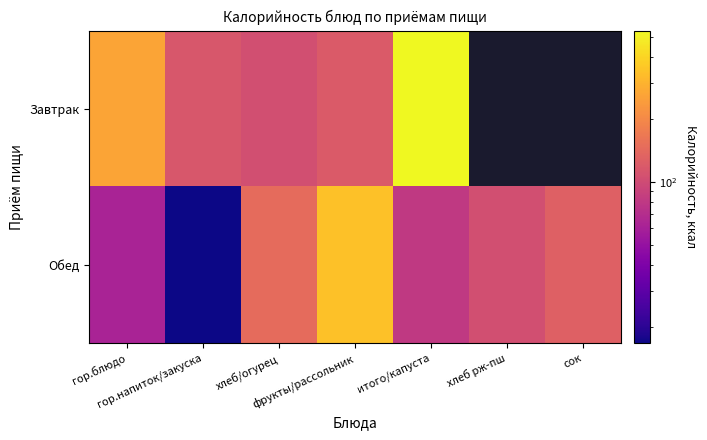

How many categories are shown in the chart?

7